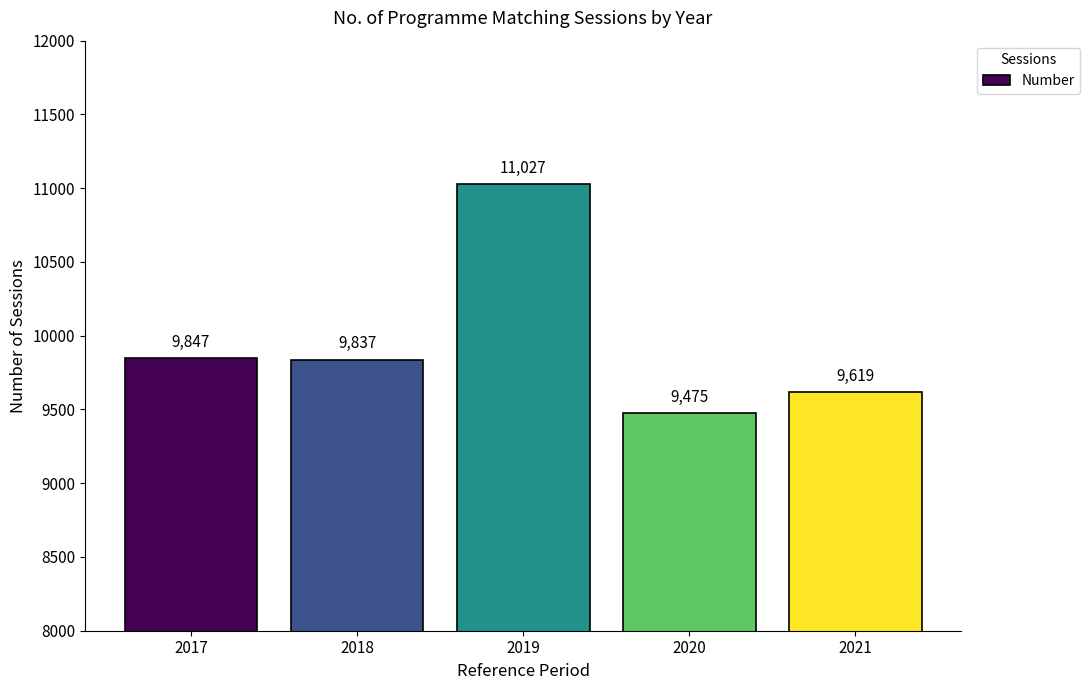

True or false: the data shows 4981 at 2018.

False